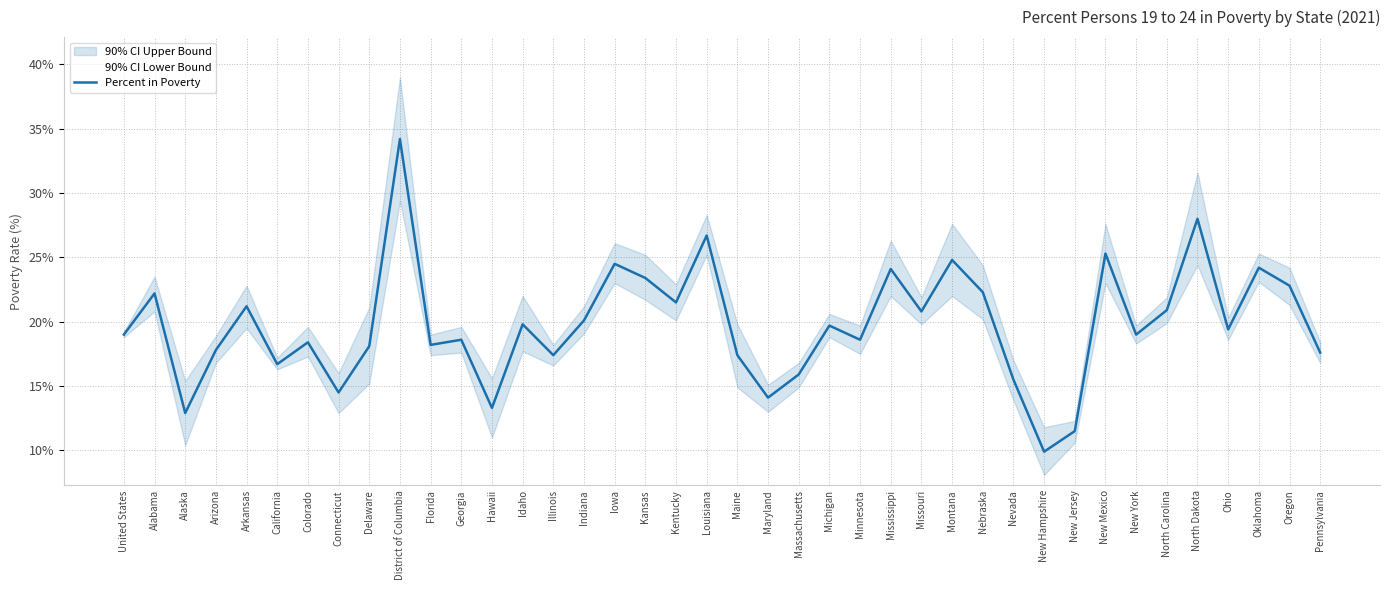

What is the label of the 27th point from the left?

Missouri